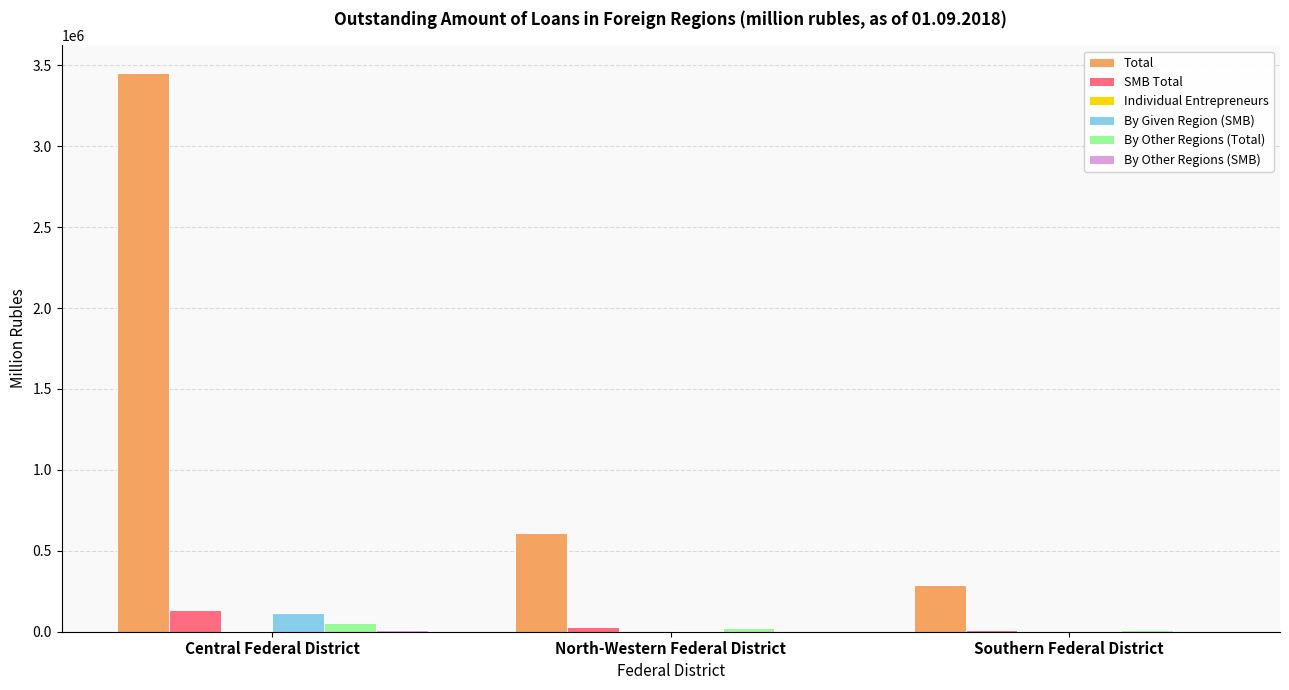

Between Central Federal District and Southern Federal District, which series saw the biggest shift?

Total